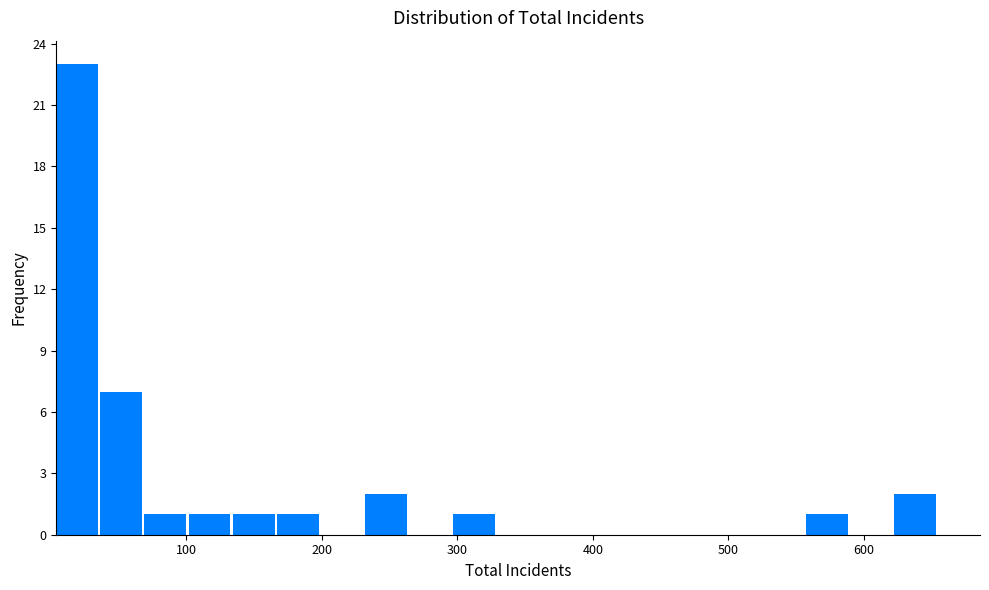

Read against the x-axis, roughly where is the centre of the tallest bar?

20